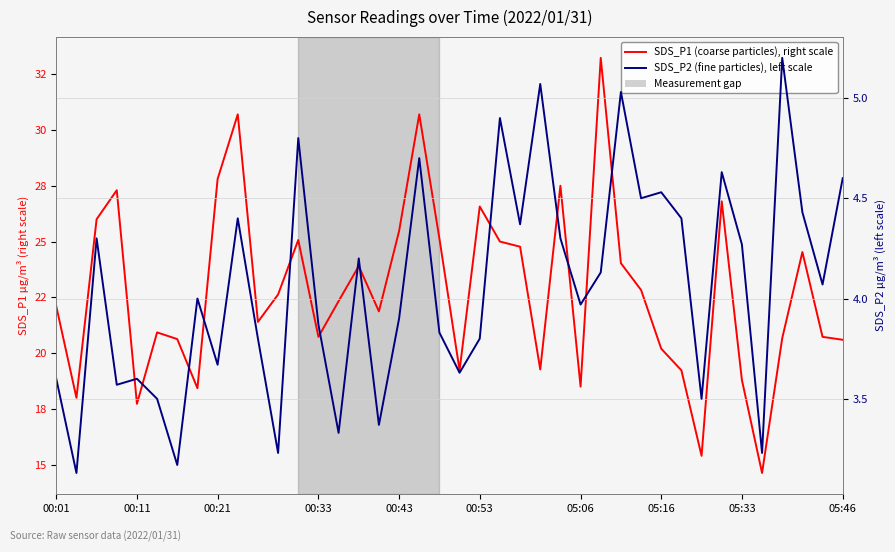

How many data points in SDS_P1 (coarse), right scale are above 22?

21